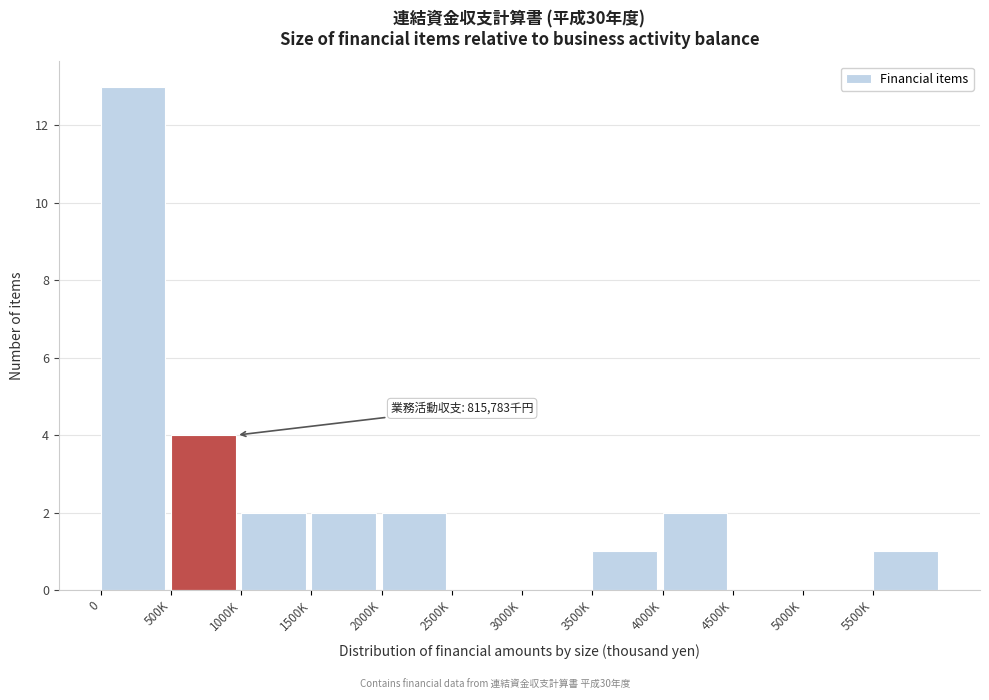

Reading left to right, extract all data points from this chart.

0=13	500K=4	1000K=2	1500K=2	2000K=2	2500K=0	3000K=0	3500K=1	4000K=2	4500K=0	5000K=0	5500K=1